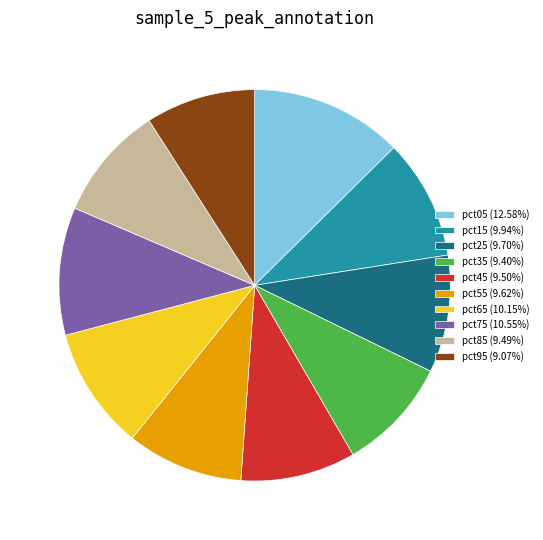

Do pct25 (9.70%) and pct65 (10.15%) together represent more than half of the pie?

No